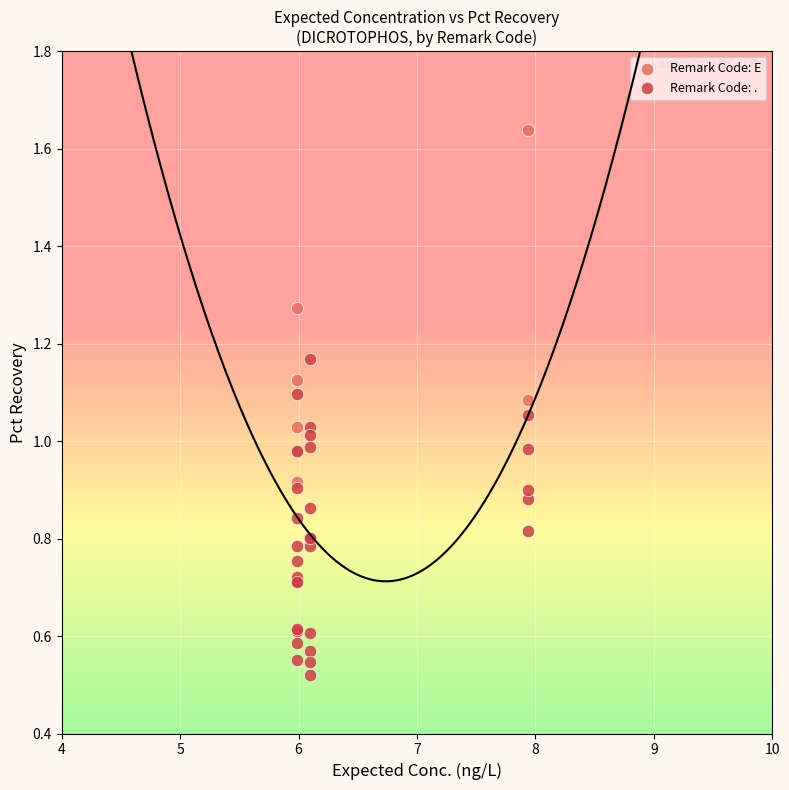

Which series reaches the maximum Y coordinate?

Remark Code: E